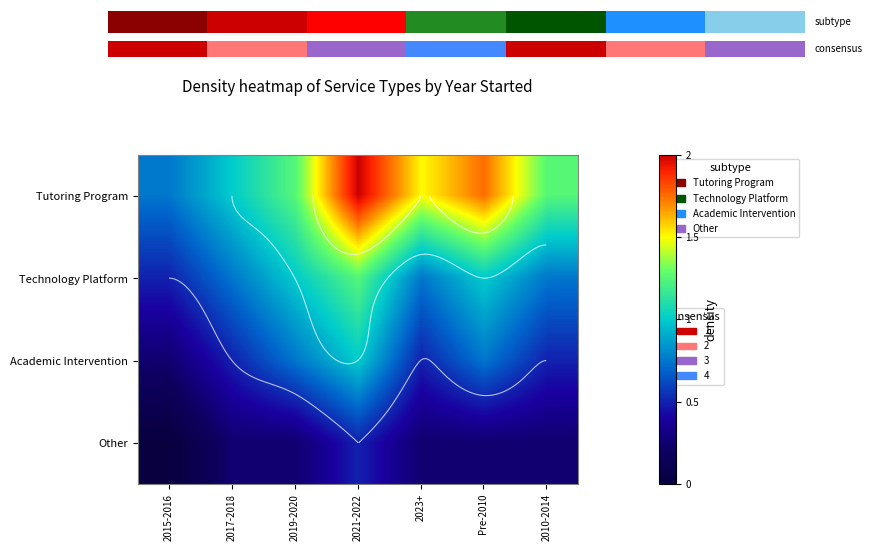

At 2017-2018, list the series in order from smallest to largest.

Other, Academic Intervention, Technology Platform, Tutoring Program